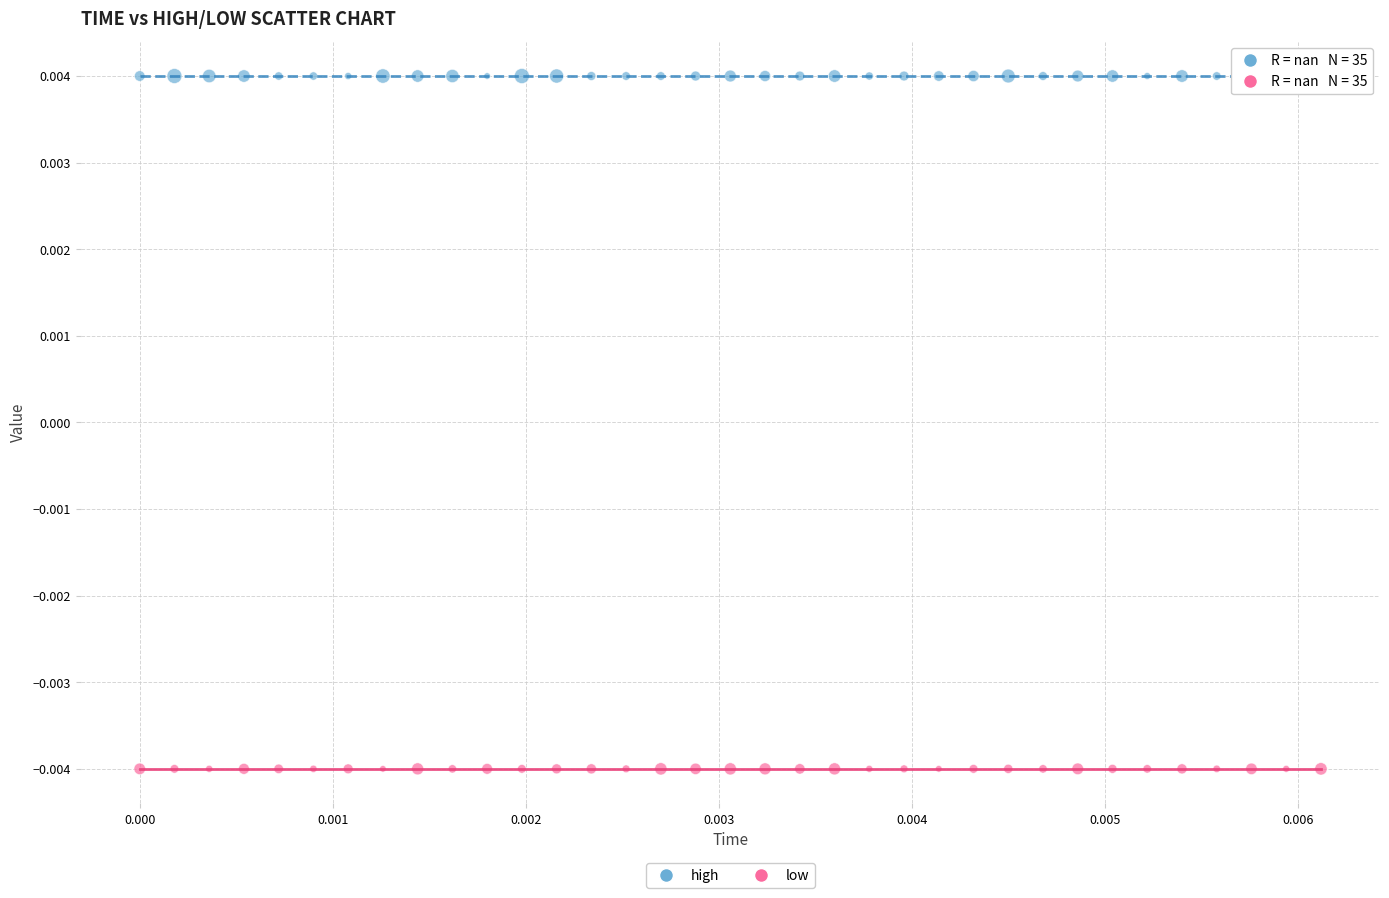

Which series contains the highest Y value?

high